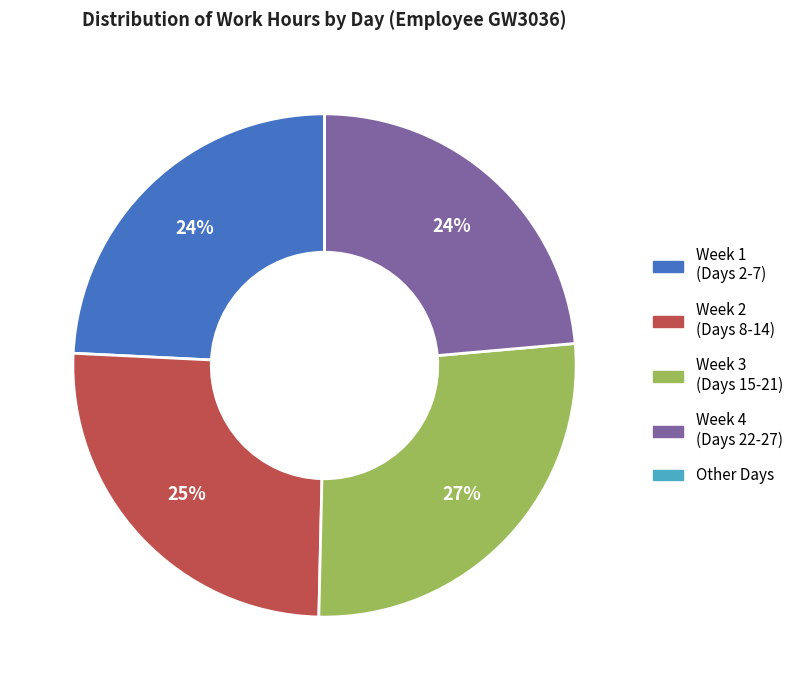

Does Week 3 (Days 15-21) represent more than half of the total?

No